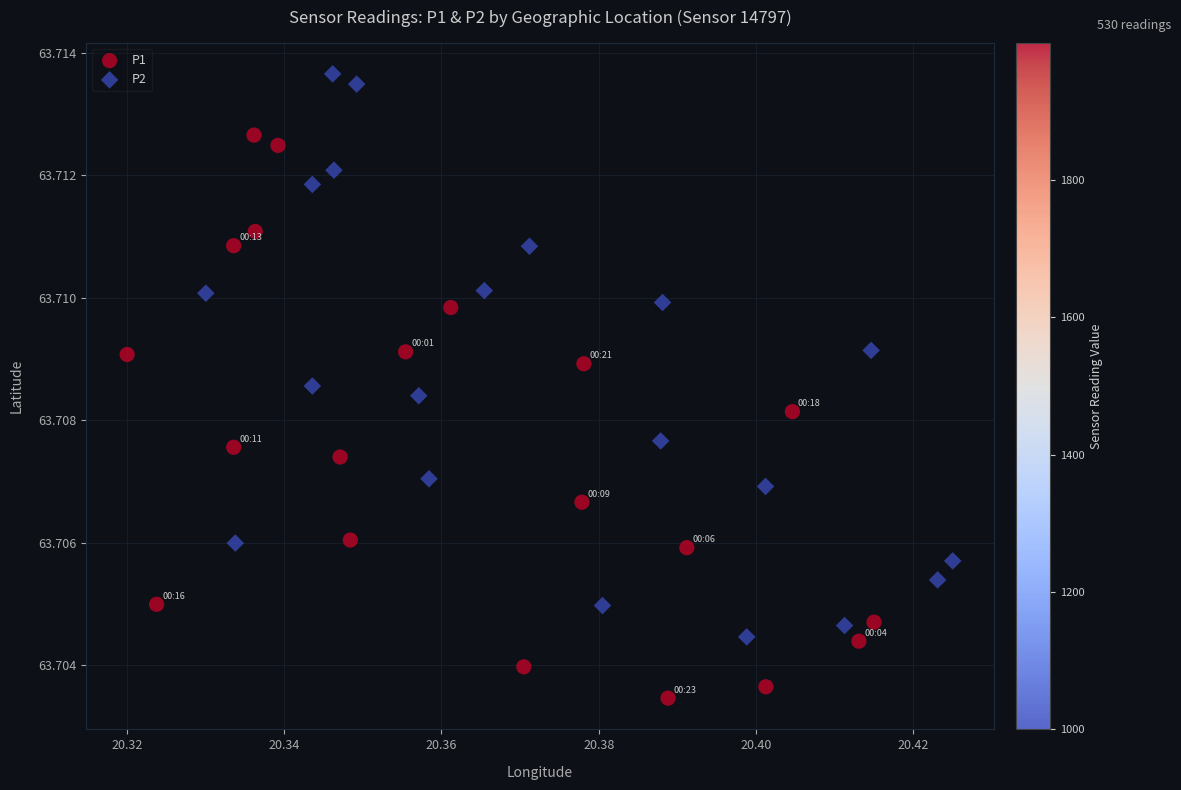

What are all the series names shown in the legend?

P1, P2